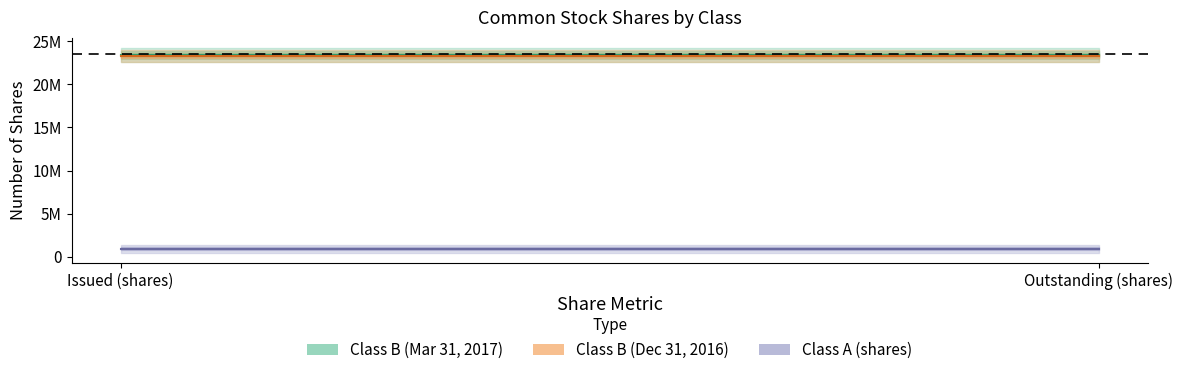

What position from the right is Issued (shares)?

2